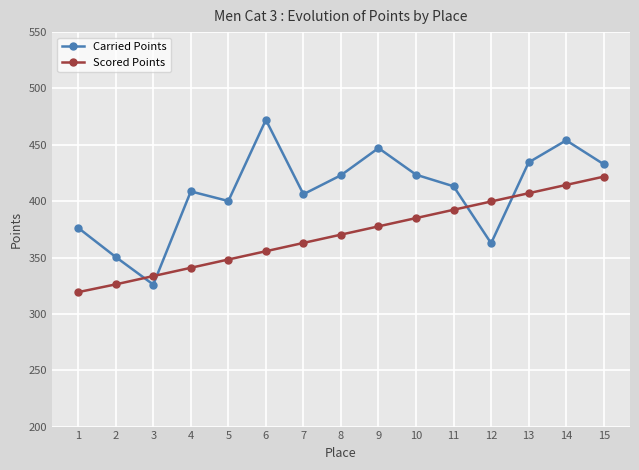

At which category is the sum across all series the highest?

14